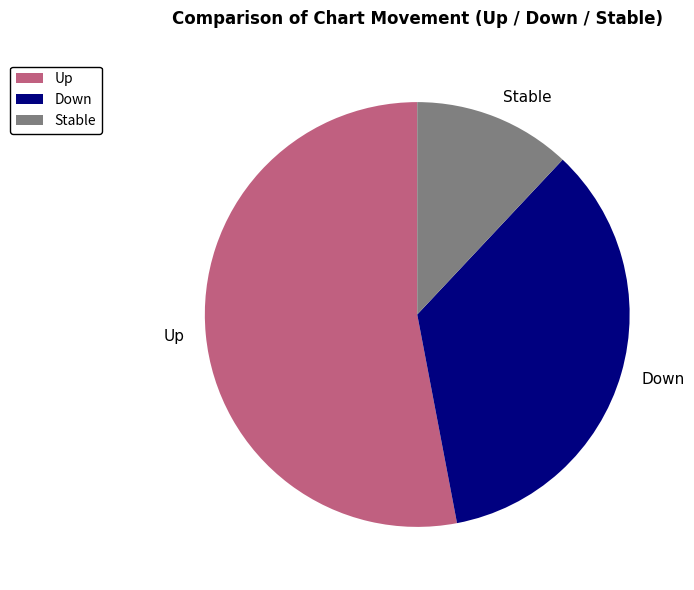

How many slices are in this pie chart?

3